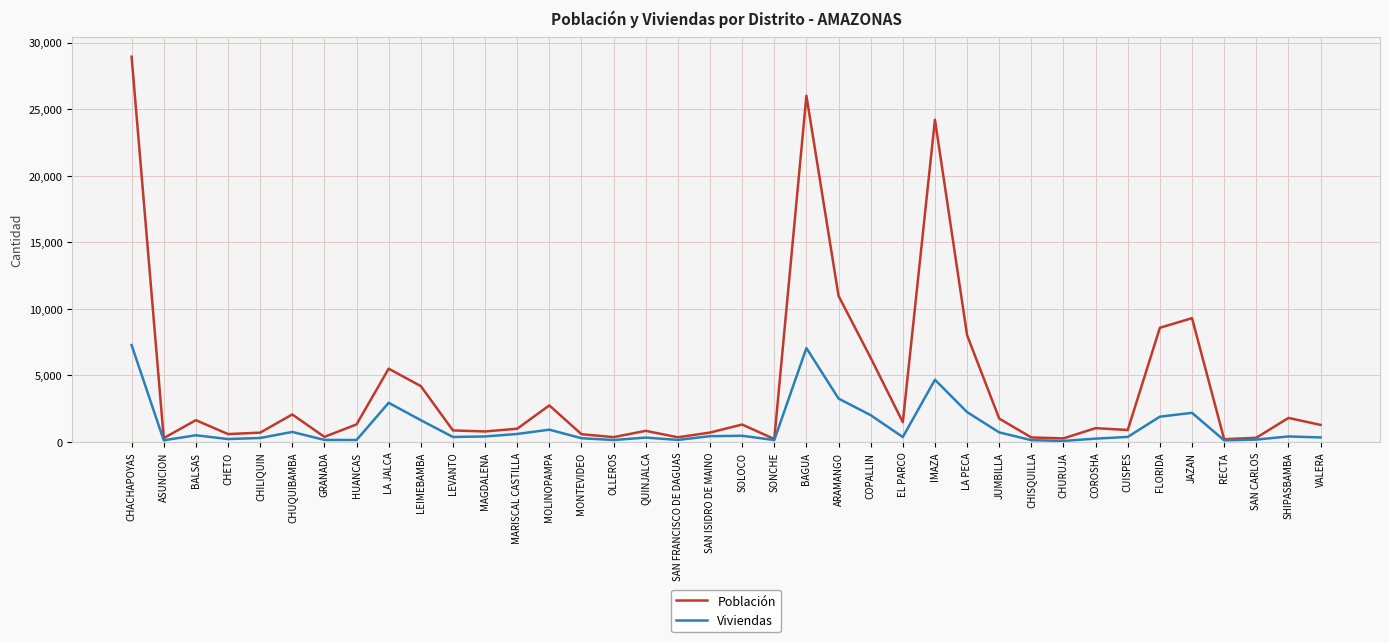

True or false: Viviendas has more than 2 interior local peaks.

True